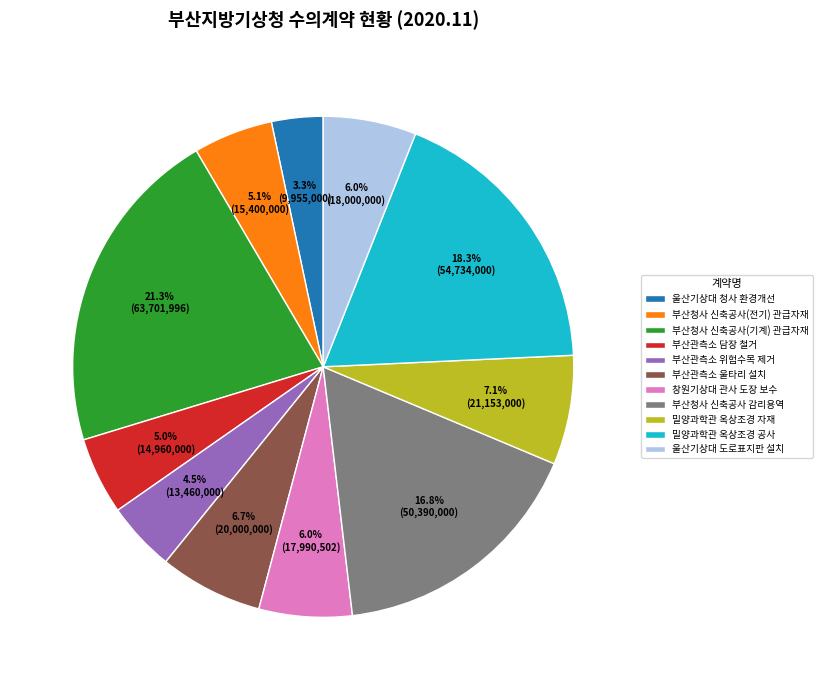

Which has a higher value, 부산청사 신축공사(전기) 관급자재 or 창원기상대 관사 도장 보수?

창원기상대 관사 도장 보수